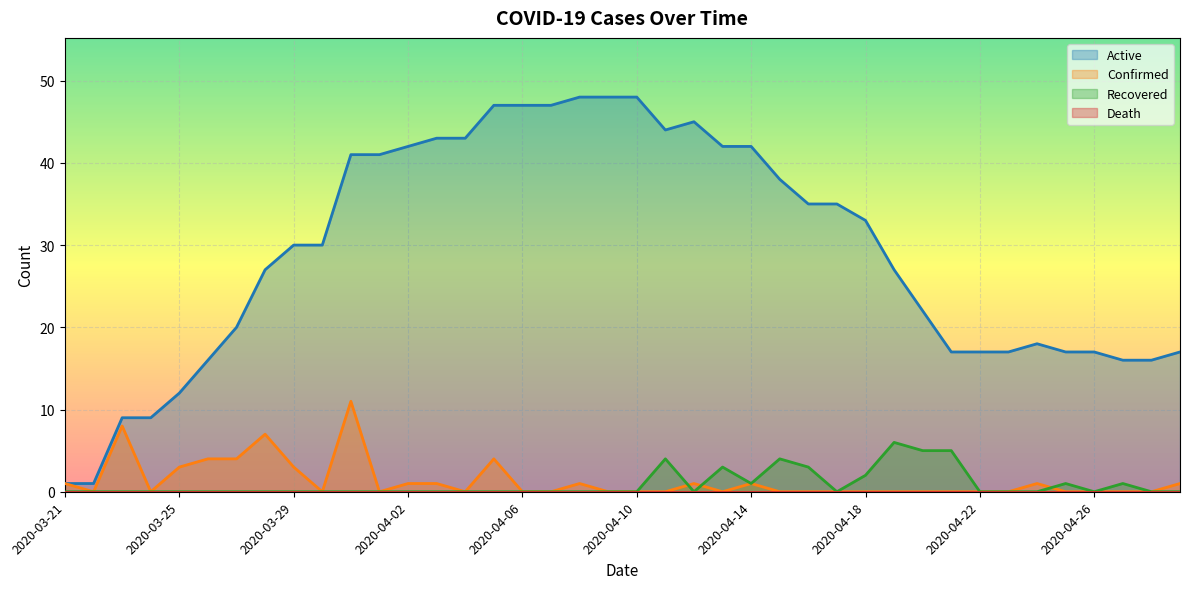

Does the chart display data point markers on the line(s)?

No